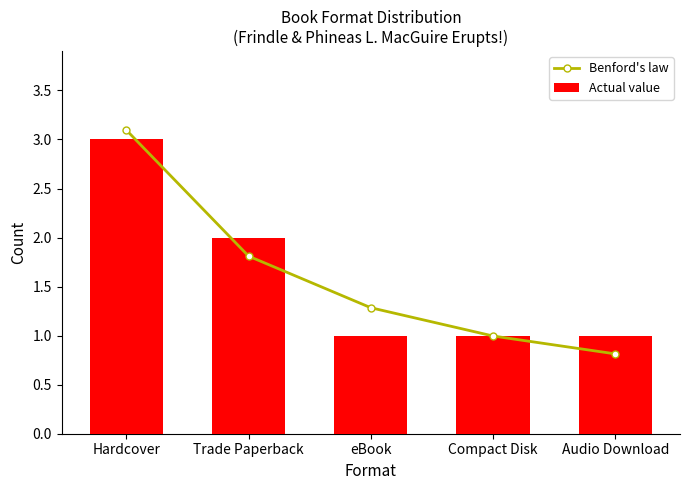

What is the lowest value of the Actual value series?

1